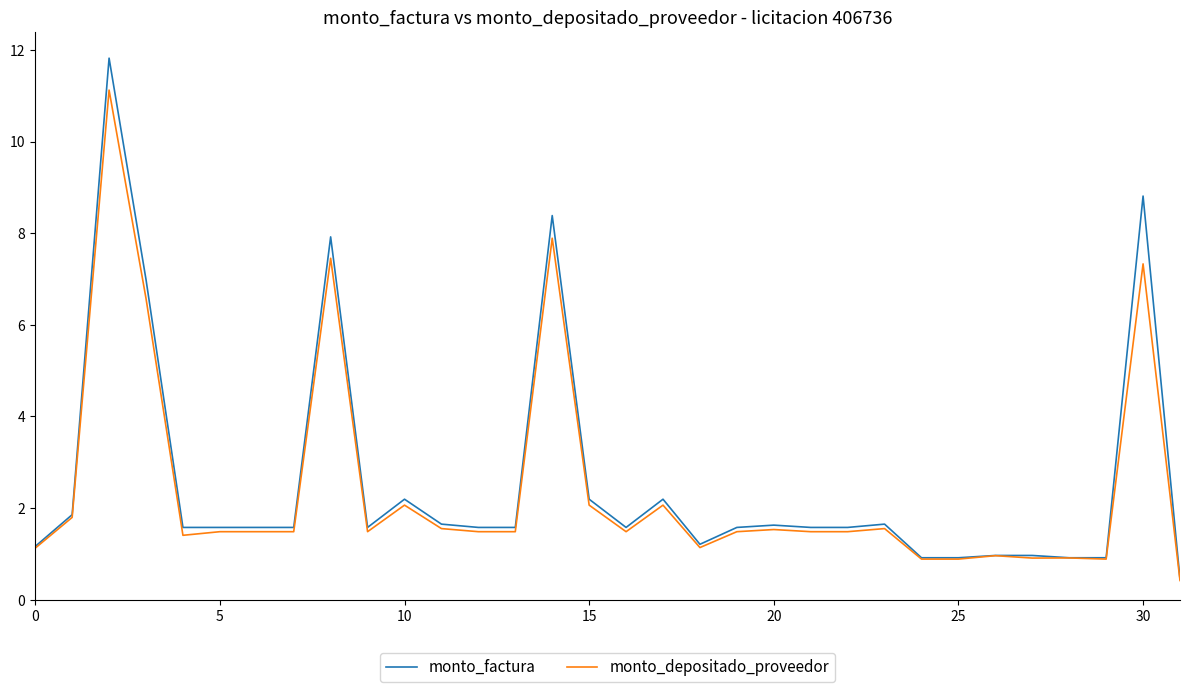

What is the maximum value for monto_depositado_proveedor?

11.1